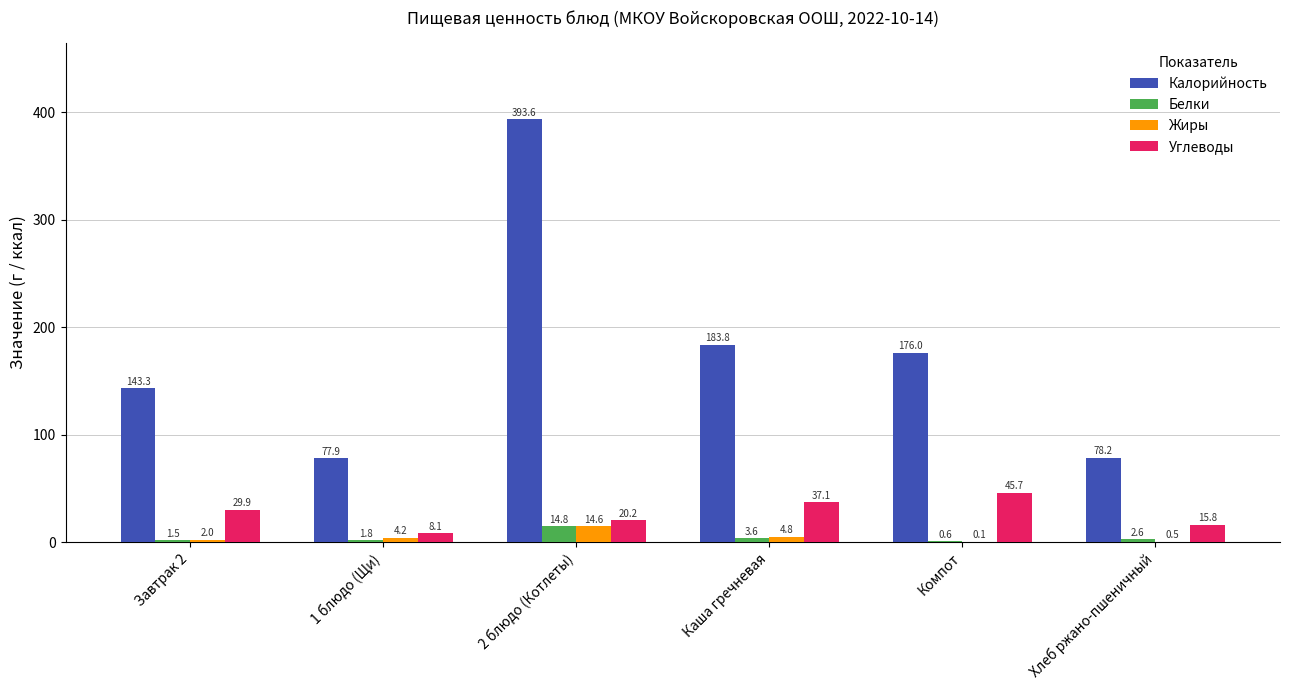

What is the sum of all Жиры values?

26.2